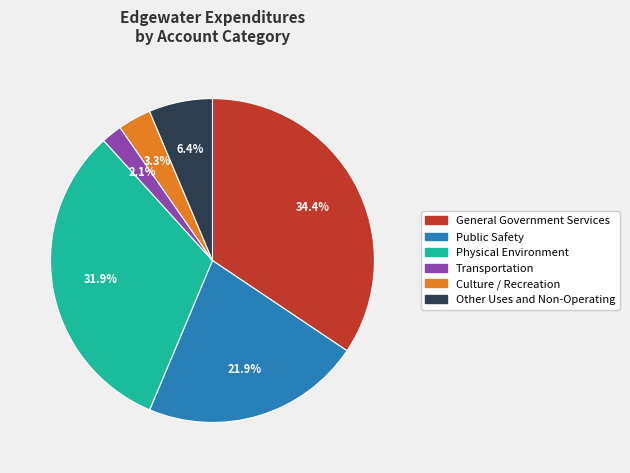

Rank the categories by value from highest to lowest.

General Government Services, Physical Environment, Public Safety, Other Uses and Non-Operating, Culture / Recreation, Transportation